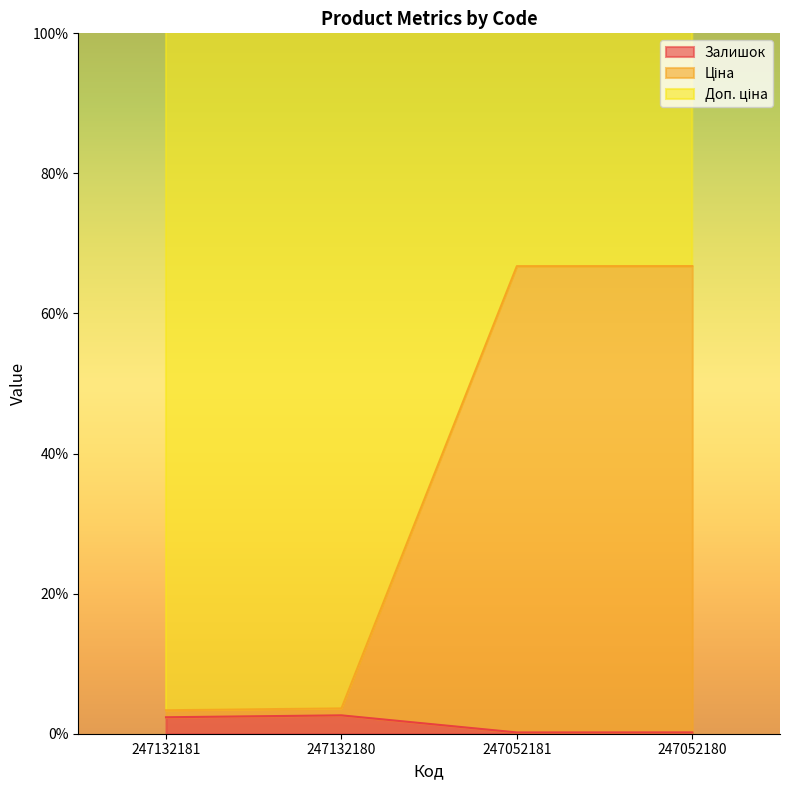

True or false: Залишок and Доп. ціна intersect in this chart.

False